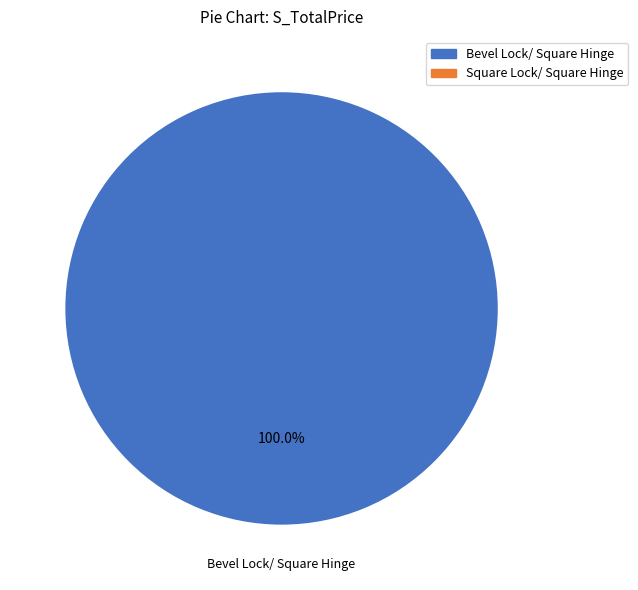

Does any single category account for the majority?

Yes